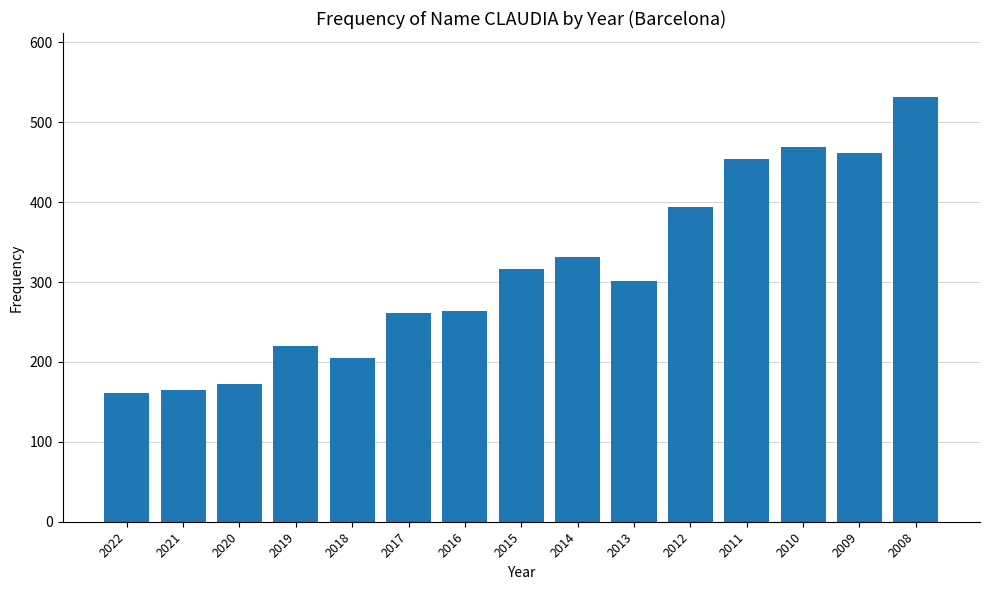

What is the difference between the values at 2021 and 2015?

151